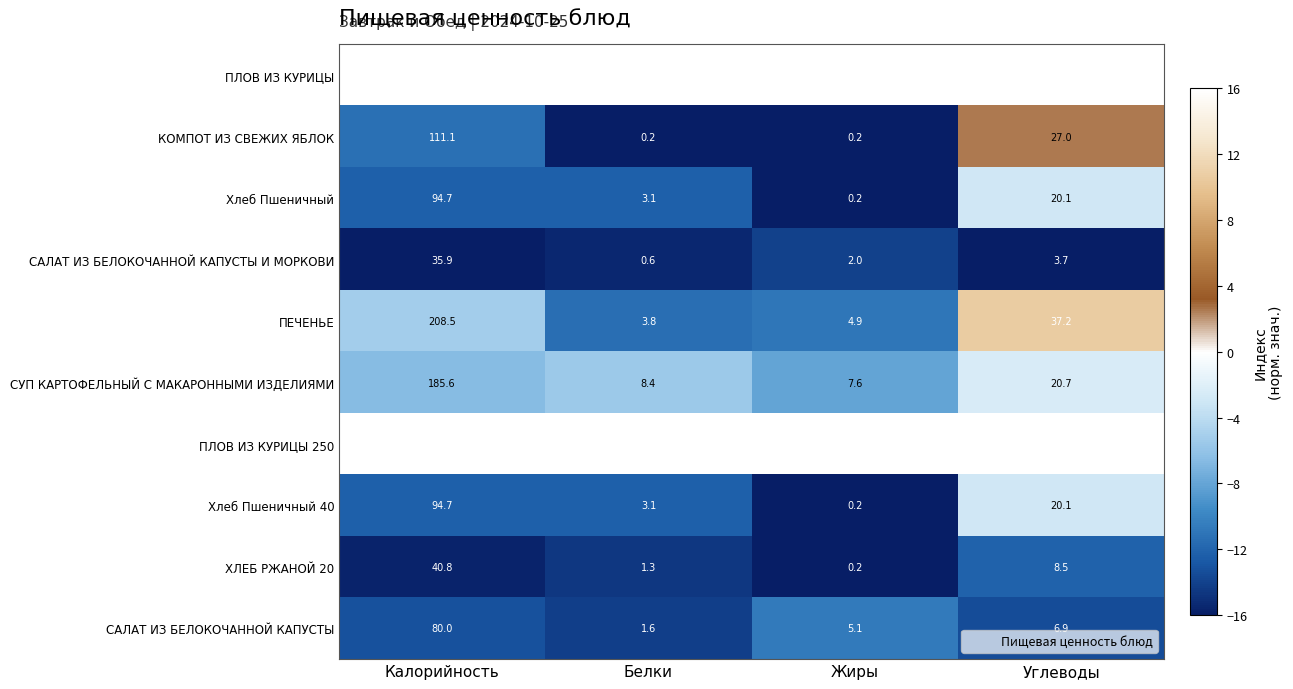

At which category is the sum across all series the highest?

Калорийность